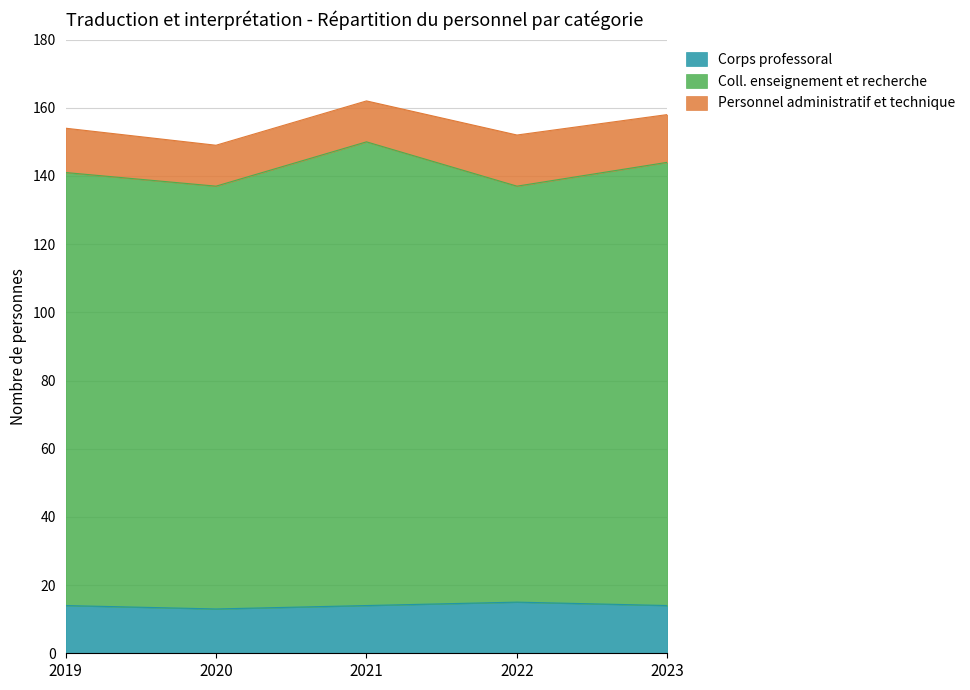

What is the minimum value for Corps professoral?

13